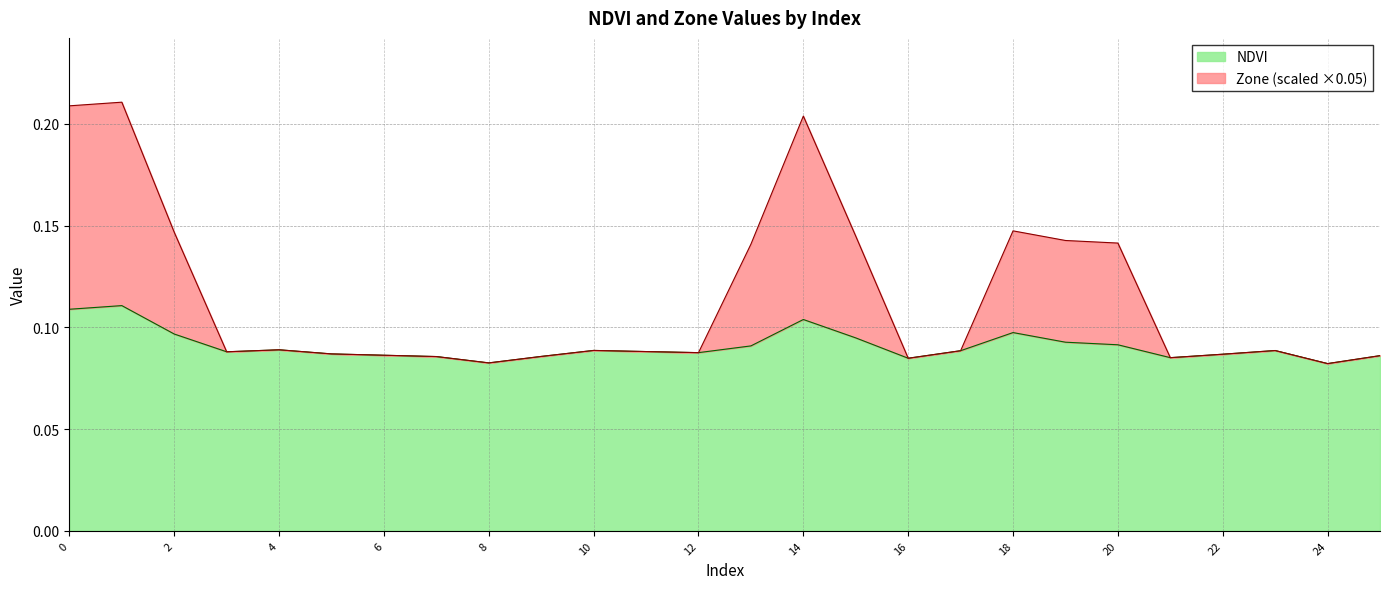

Which series has the largest range (max minus min)?

Zone